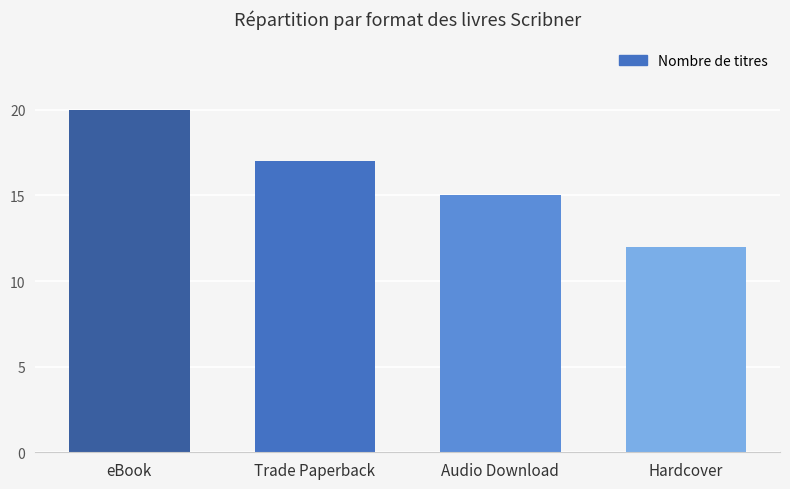

What is the difference between the second highest and minimum values?

5